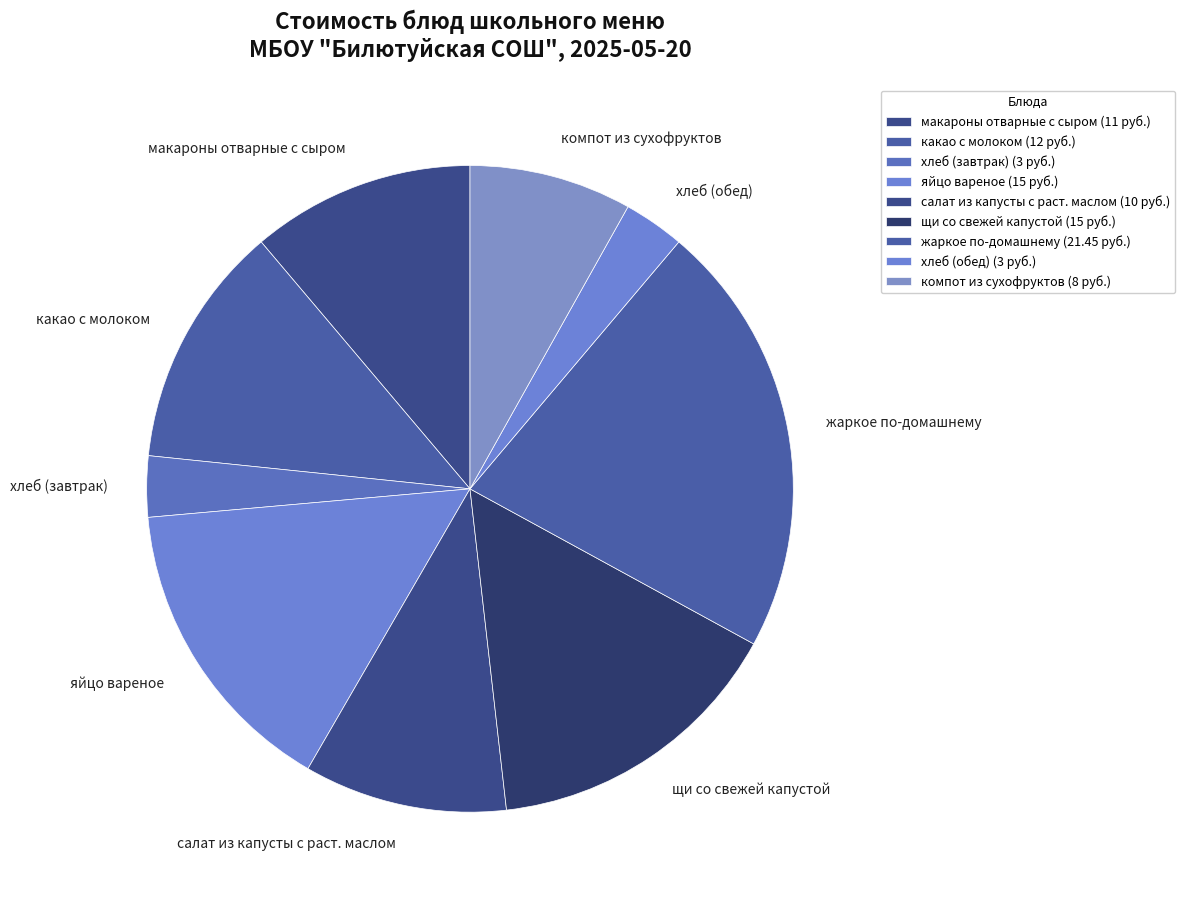

What is the largest slice in the pie chart?

жаркое по-домашнему